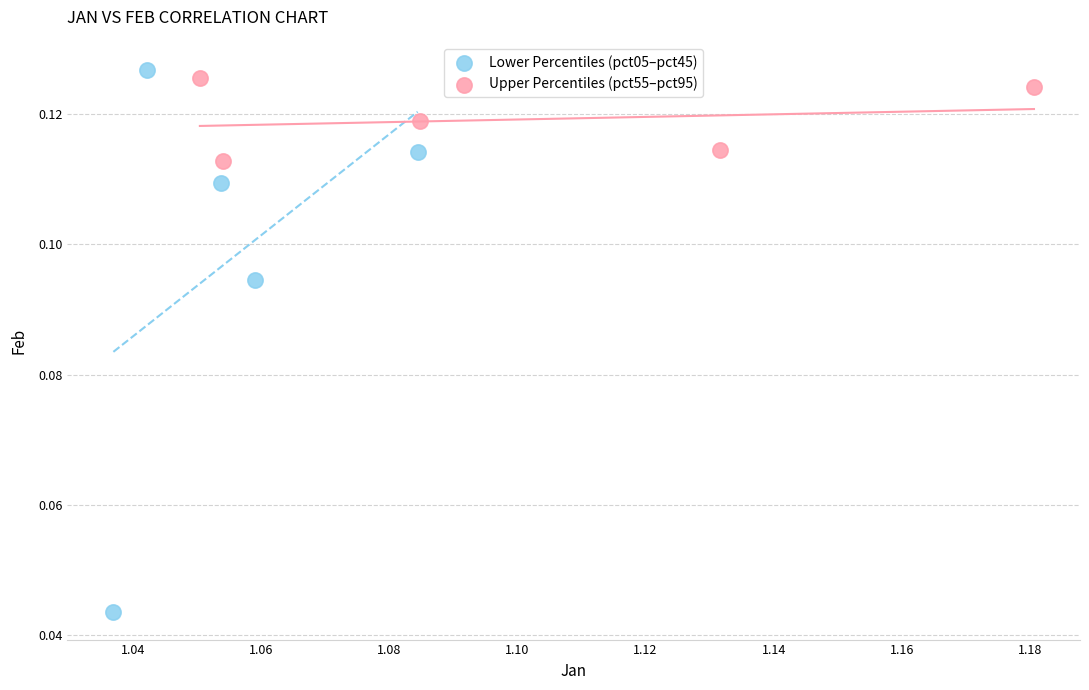

Which series reaches the minimum Y coordinate?

Lower Percentiles (pct05–pct45)